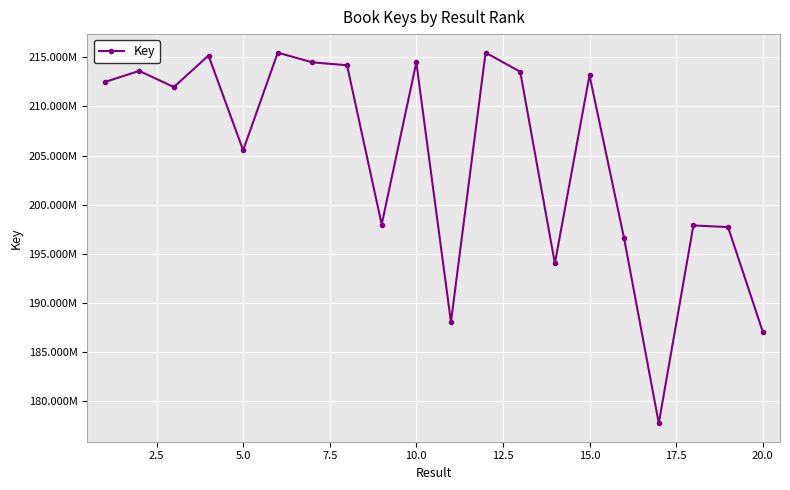

Is this an area chart (filled region under the line)?

No